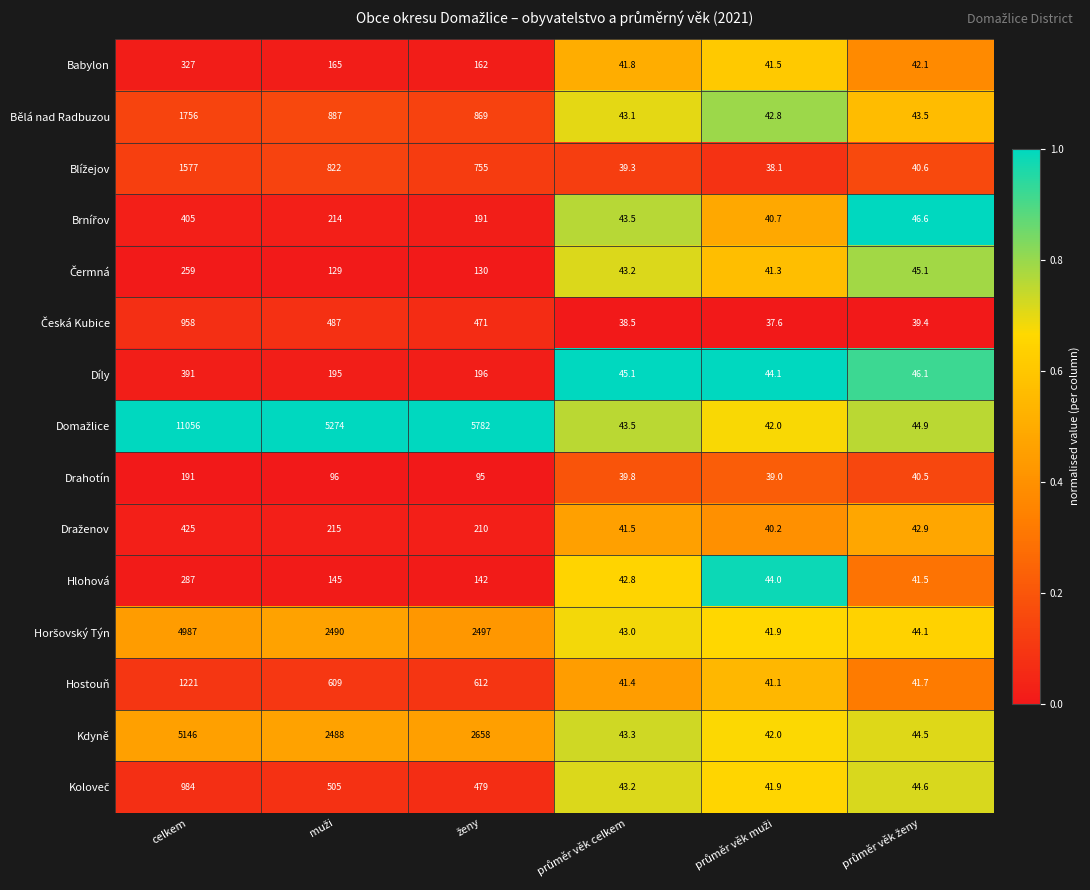

What is the greatest value displayed?

11056.0